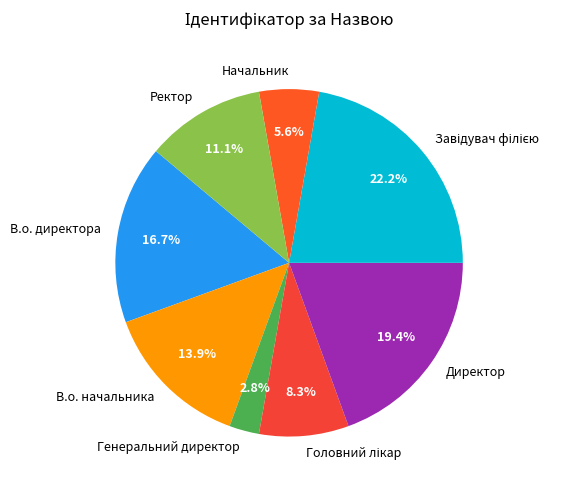

True or false: В.о. начальника accounts for 14% of the total.

True